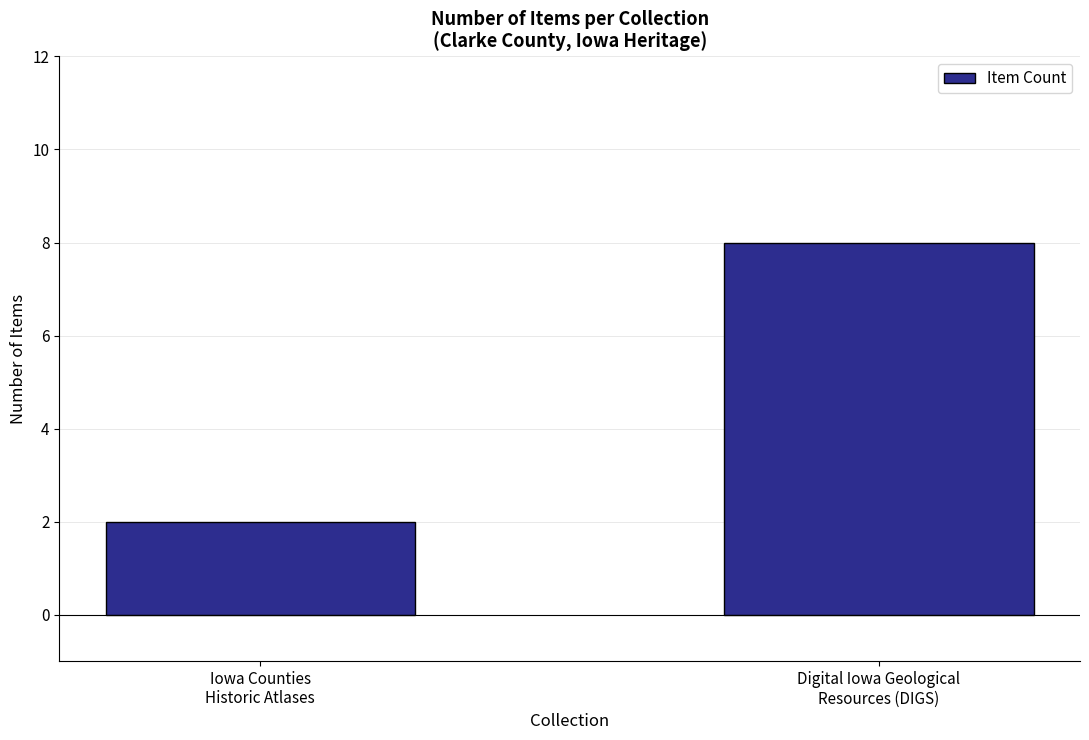

What is the difference between the maximum and minimum values?

6